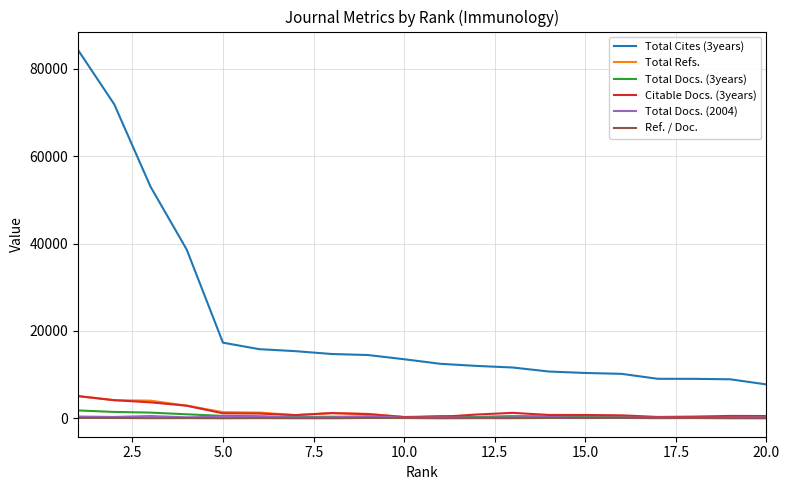

How many values in the Total Docs. (3years) series are below 376?

10